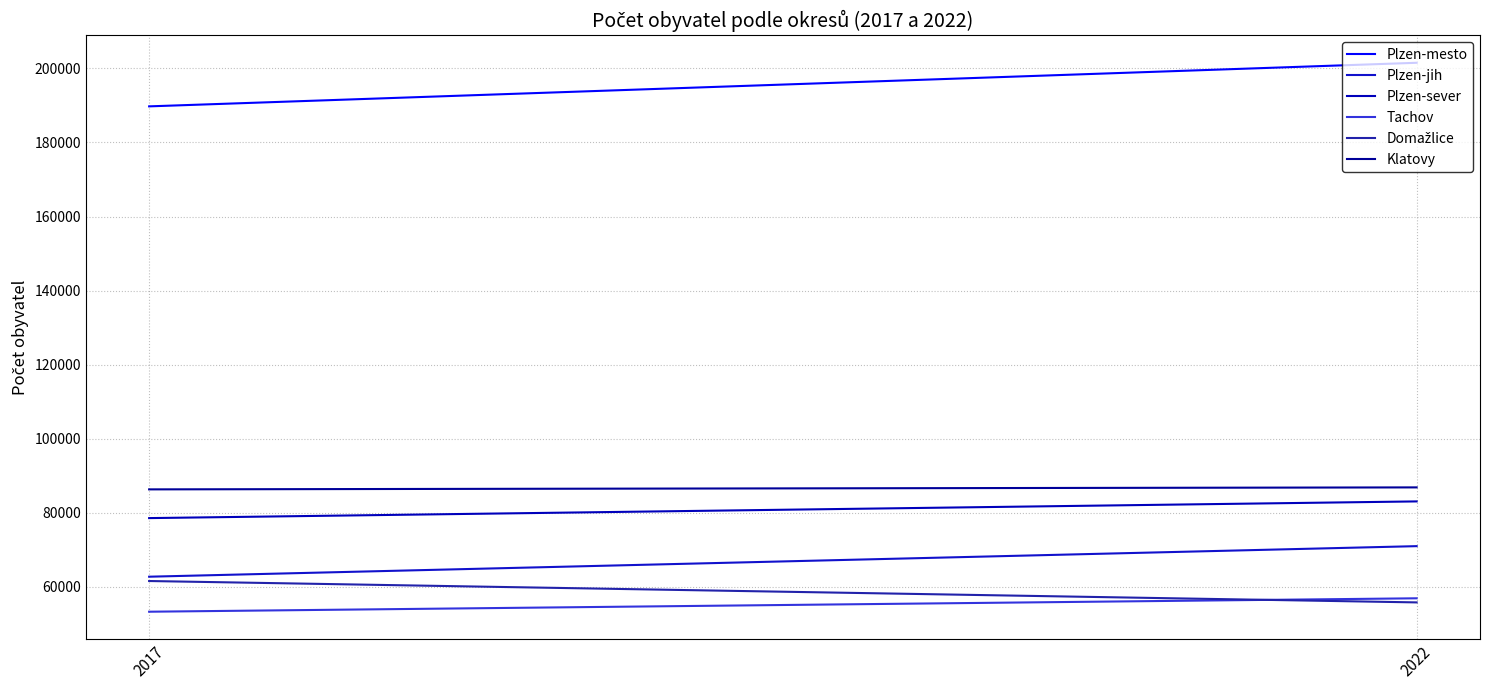

At how many categories does at least one series exceed 133000?

2